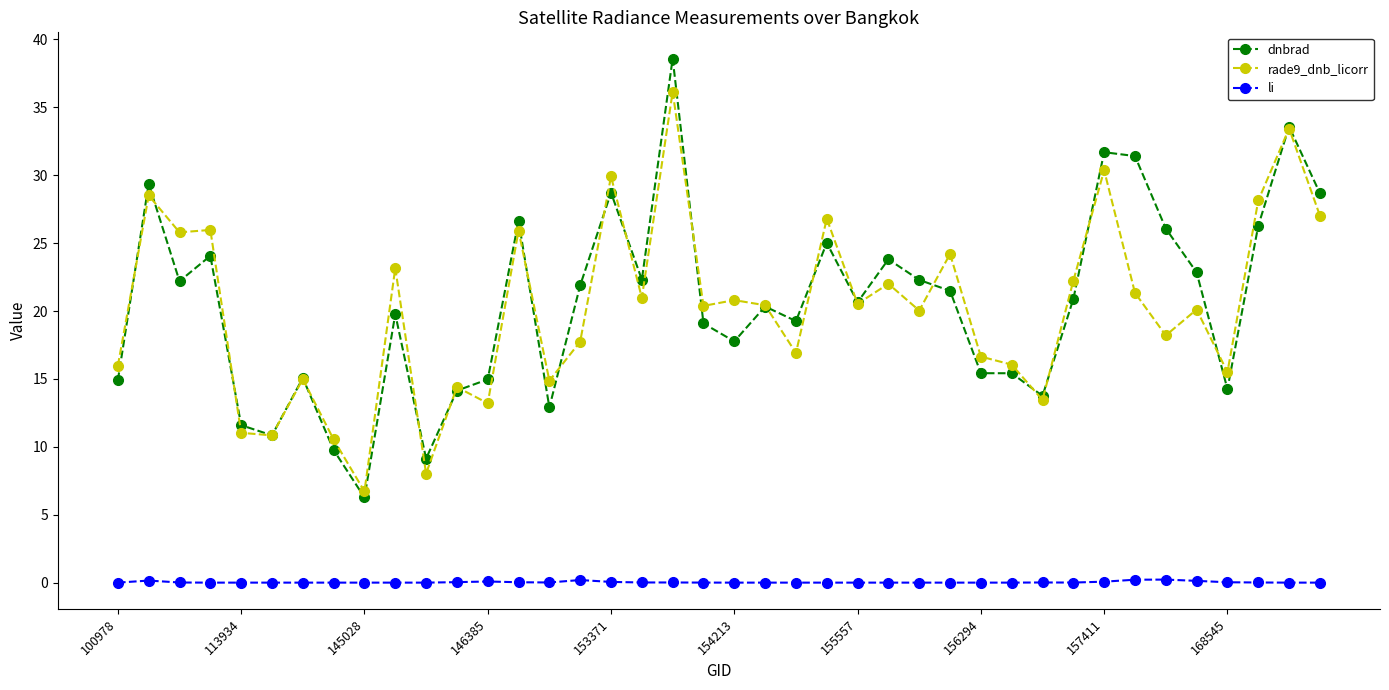

What is the highest value of the rade9_dnb_licorr series?

36.1